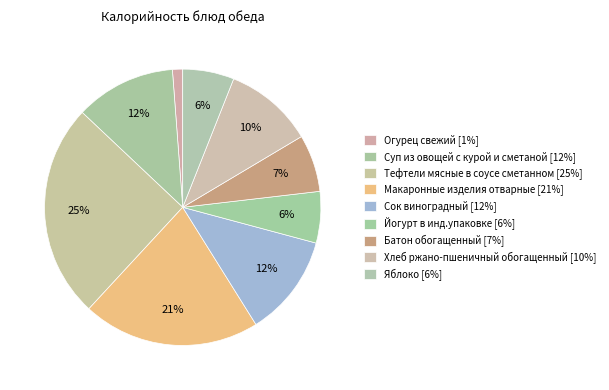

What is the total percentage of Тефтели мясные в соусе сметанном and Яблоко?

31.2%